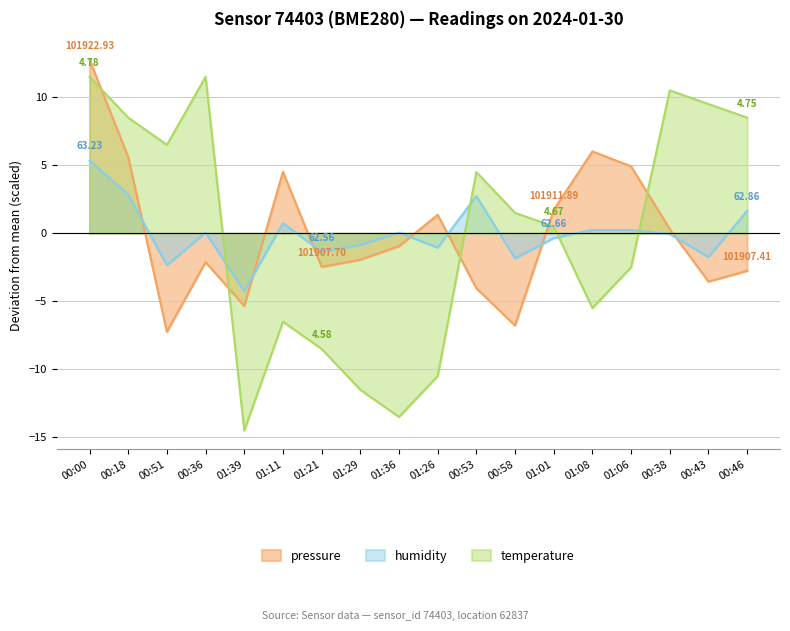

After their last crossing, which series has the higher values: pressure or humidity?

humidity